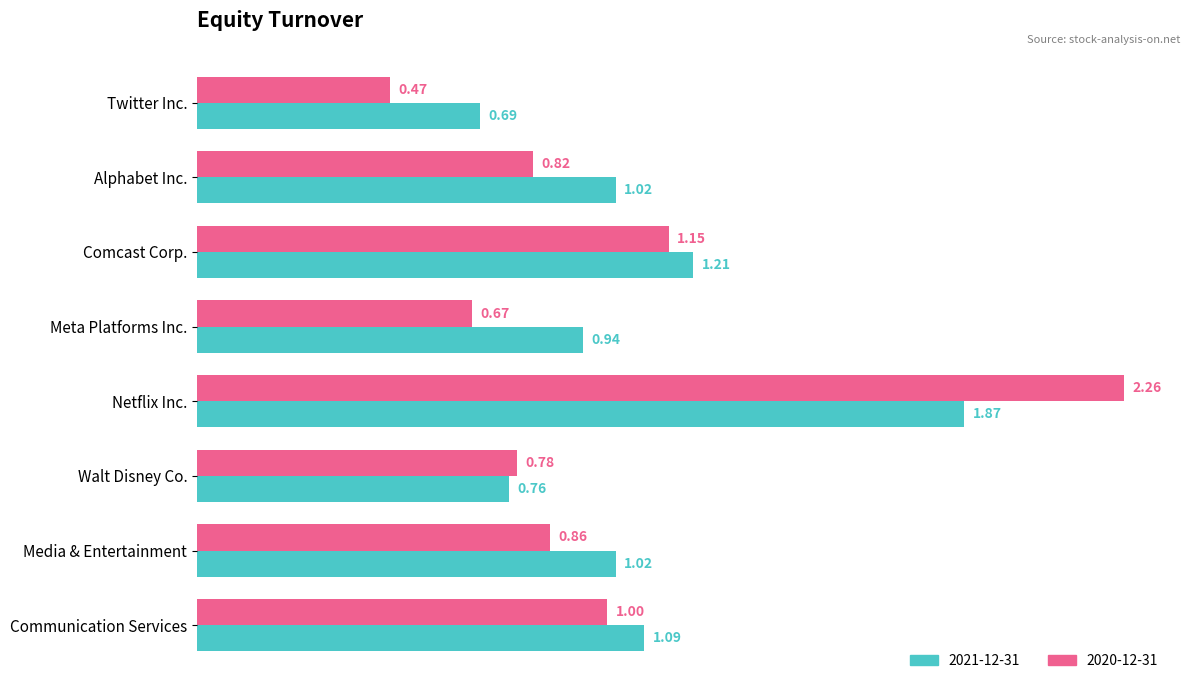

Which category has the highest value across all series?

Netflix Inc.